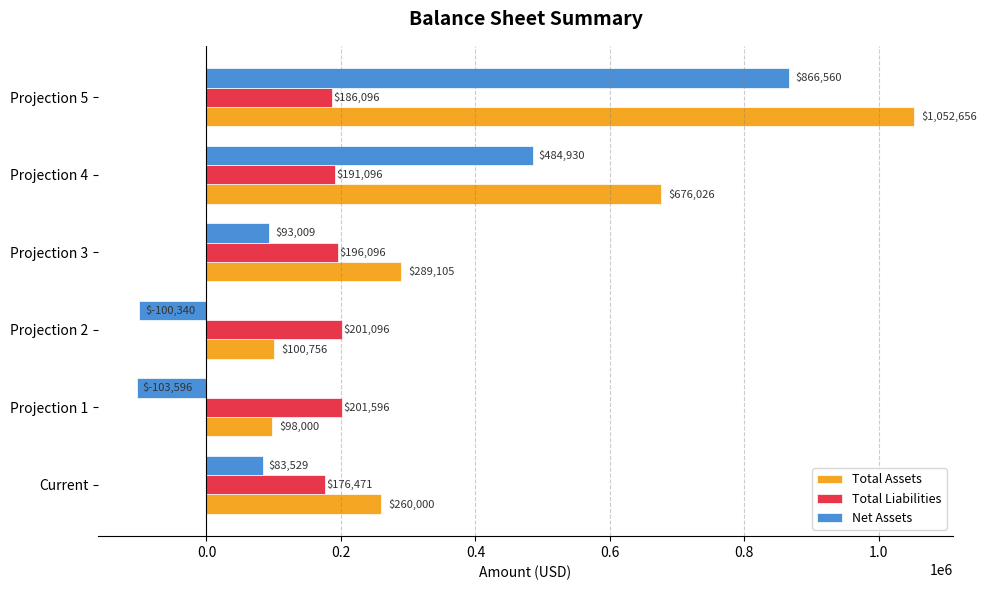

What is the difference between the second highest and second lowest values in the Total Assets series?

575269.3